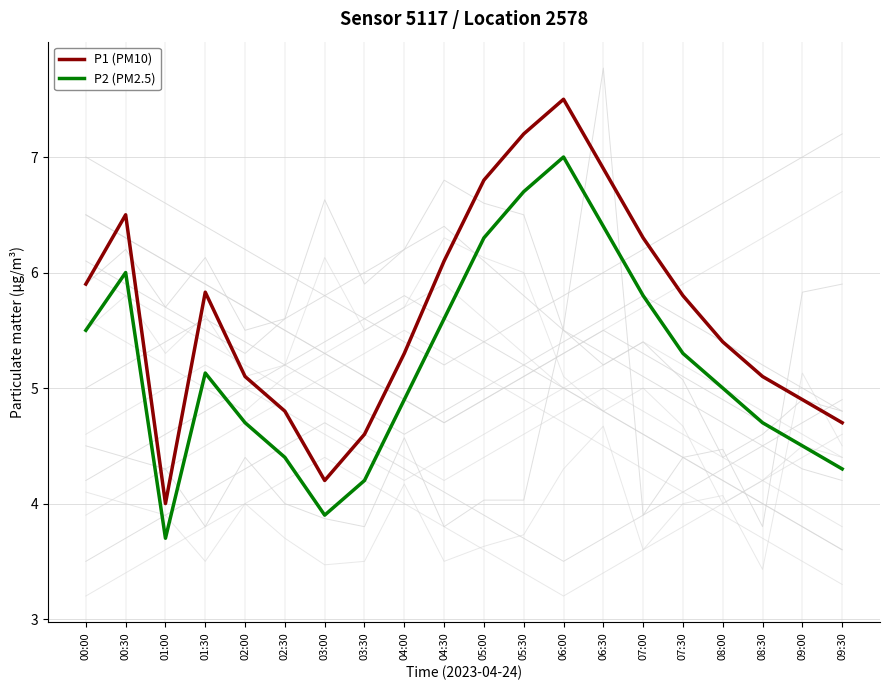

At which label does P2 (PM2.5) reach its peak?

06:00